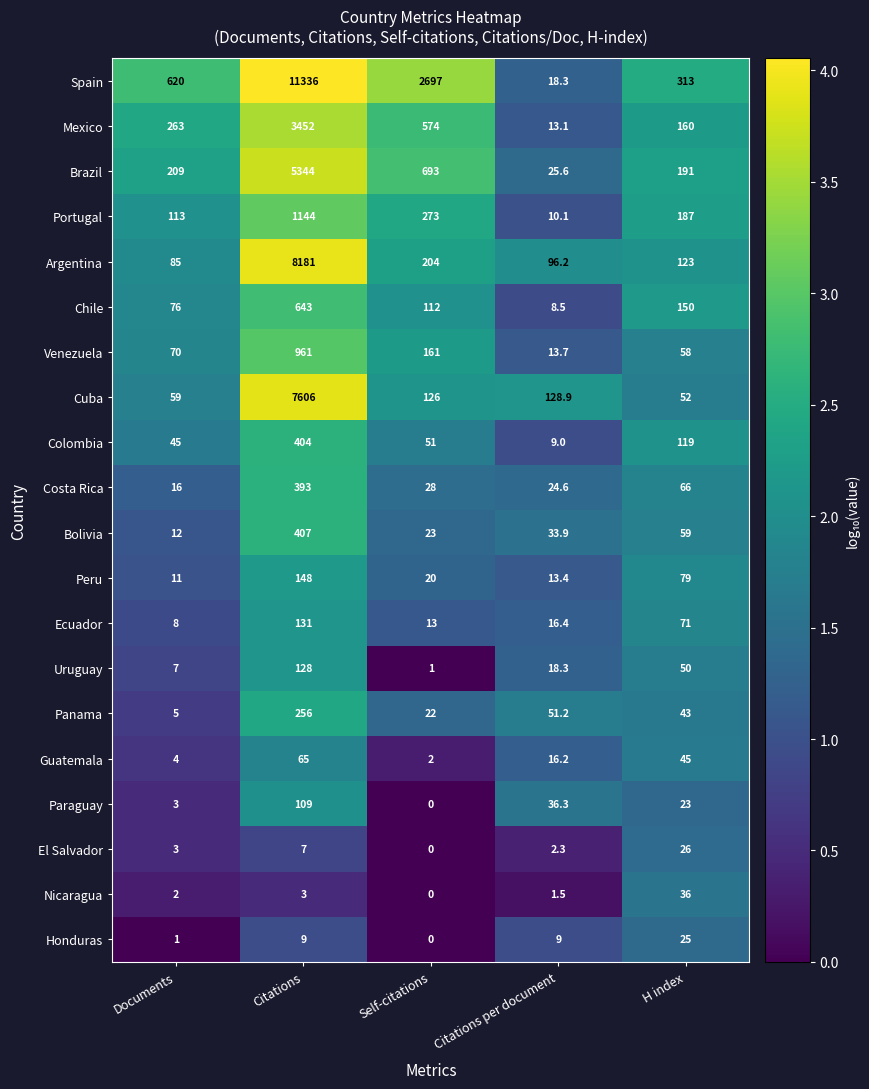

What is the difference between the second highest and second lowest values in the Chile series?

74.0